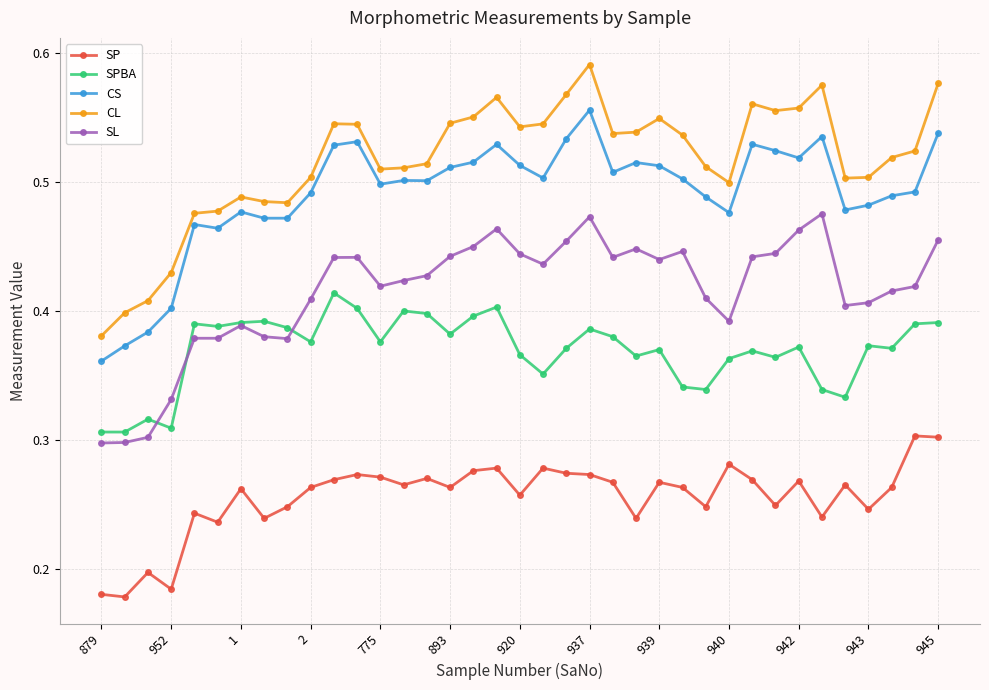

At how many categories does at least one series exceed 0?

37